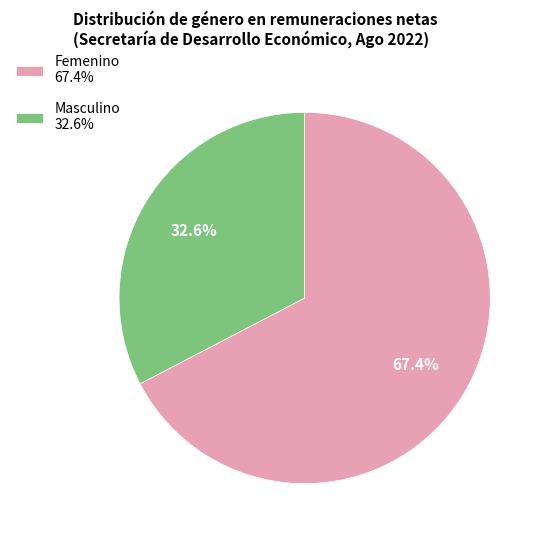

Between Femenino 67.4% and Masculino 32.6%, which is larger?

Femenino 67.4%